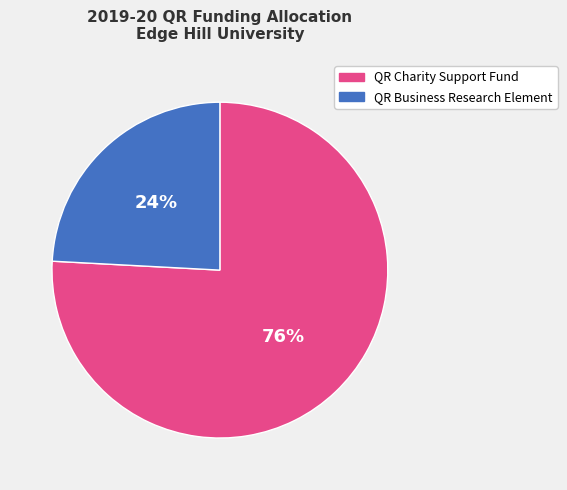

How many slices are in this pie chart?

2